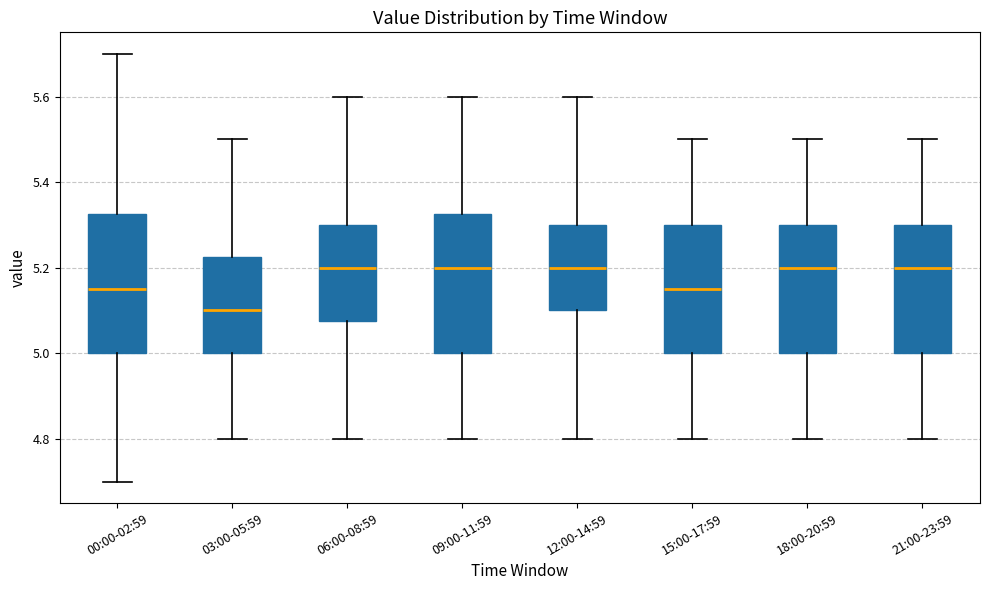

Where does the lower whisker of the box for 06:00-08:59 end on the y-axis? The values are not printed on the chart, so give them approximately, as read against the axis.

4.80